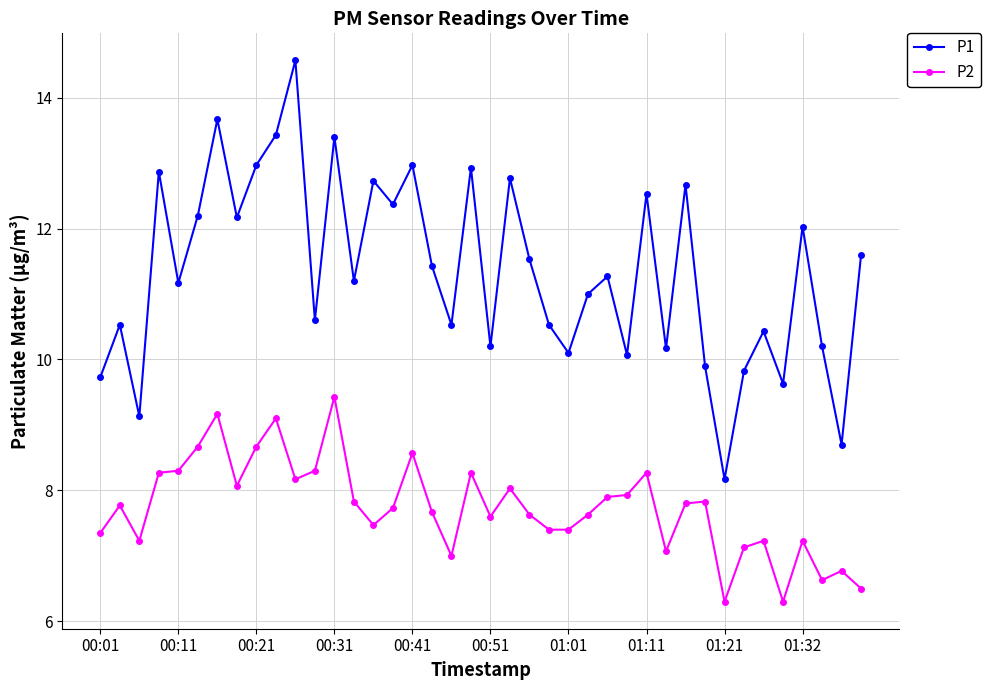

True or false: P1 has more than 0 interior local peaks.

True